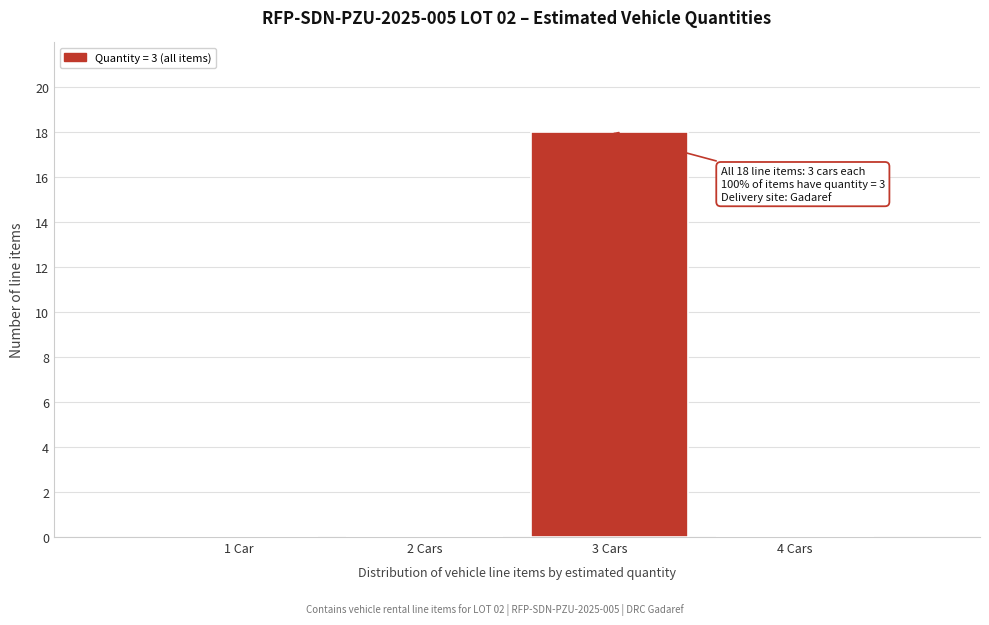

Reading left to right, what are all the values shown in this chart?

1 Car=0	2 Cars=0	3 Cars=18	4 Cars=0